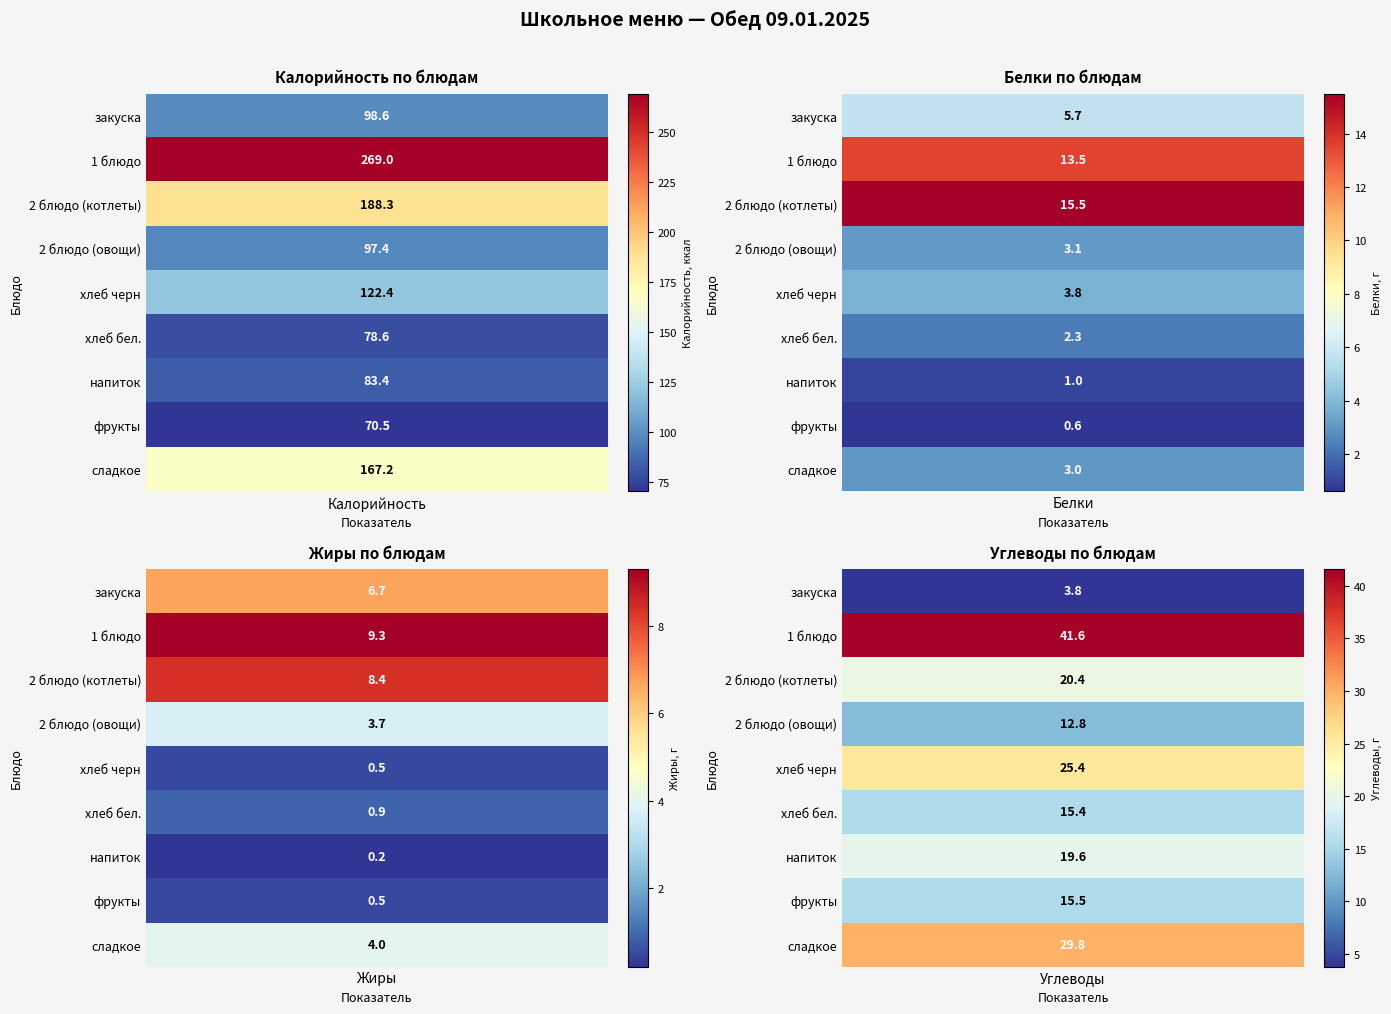

List the series in order of their peak value, lowest first.

фрукты, хлеб бел., напиток, 2 блюдо (овощи), закуска, хлеб черн, сладкое, 2 блюдо (котлеты), 1 блюдо